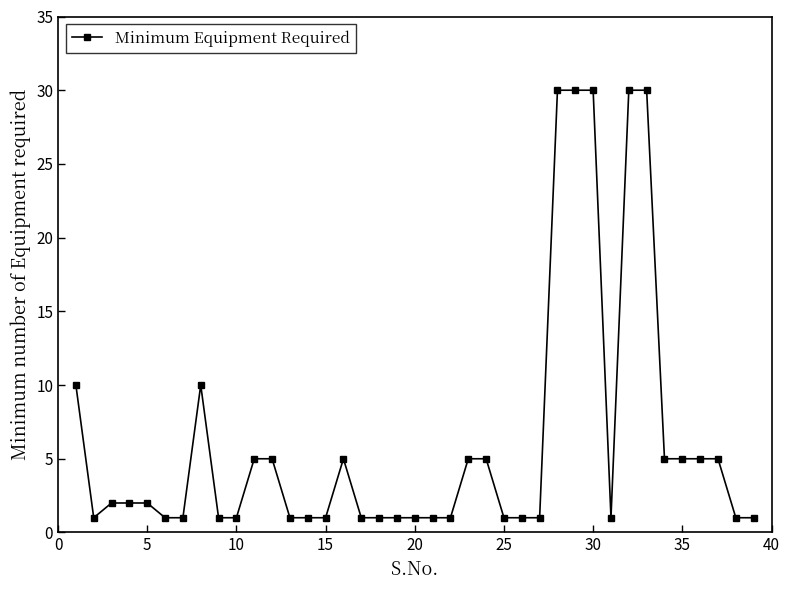

True or false: there are more than 1 points higher than both neighbors.

True